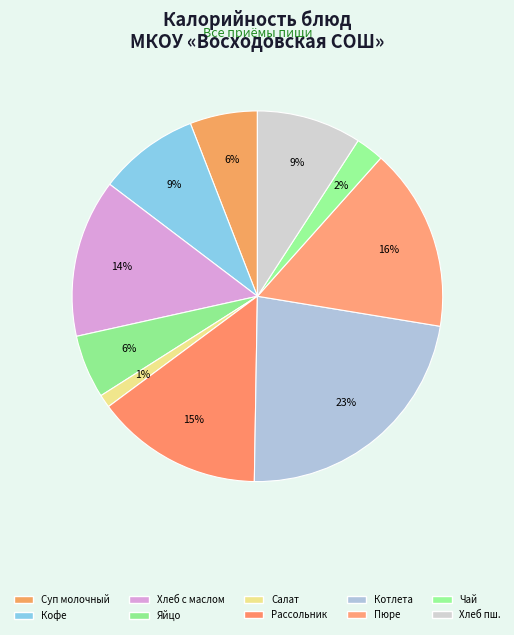

Count the number of slices in the pie.

10